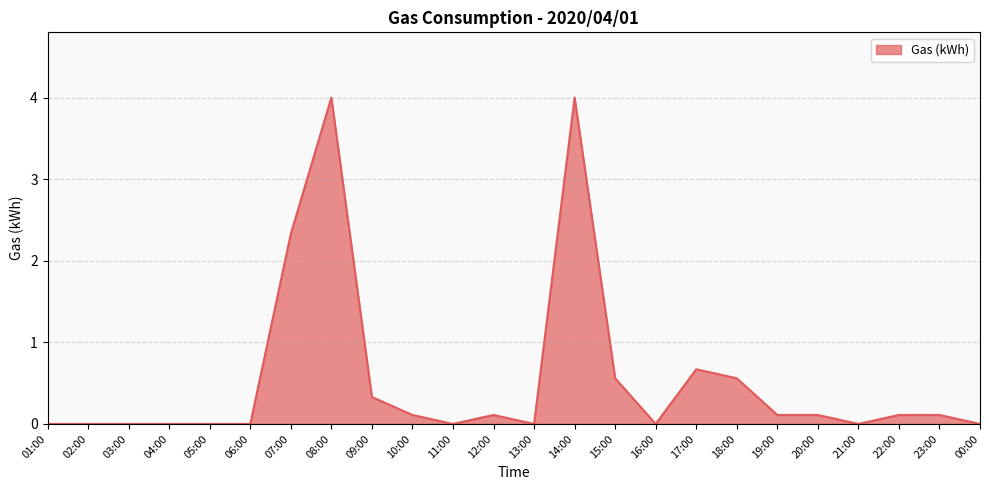

What is the greatest value displayed?

4.0